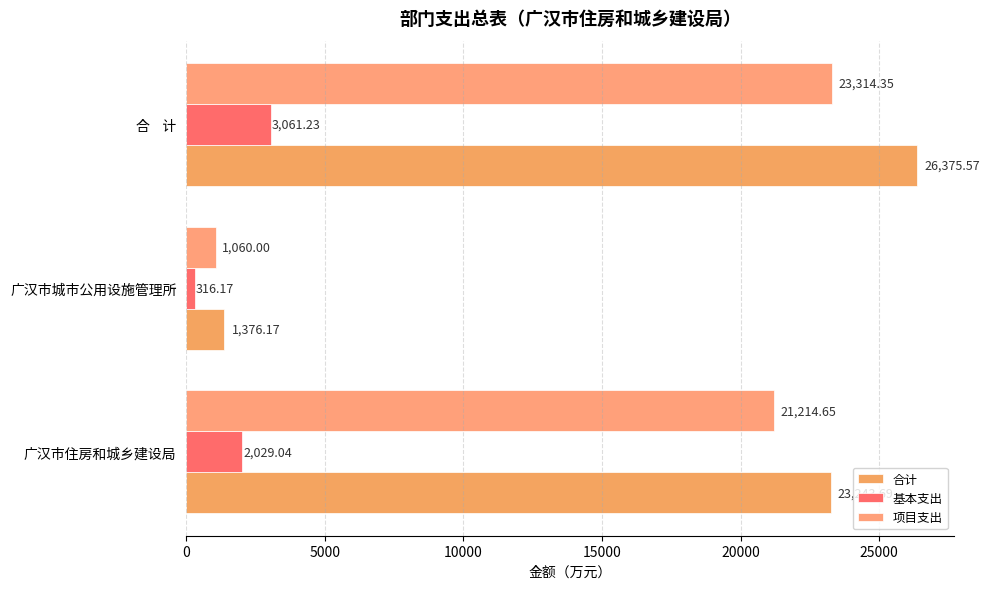

What are all the series names shown in the legend?

合计, 基本支出, 项目支出